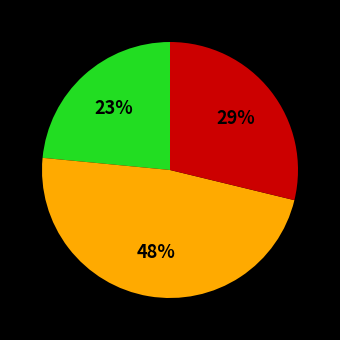

Is there any slice that represents more than half of the pie?

No